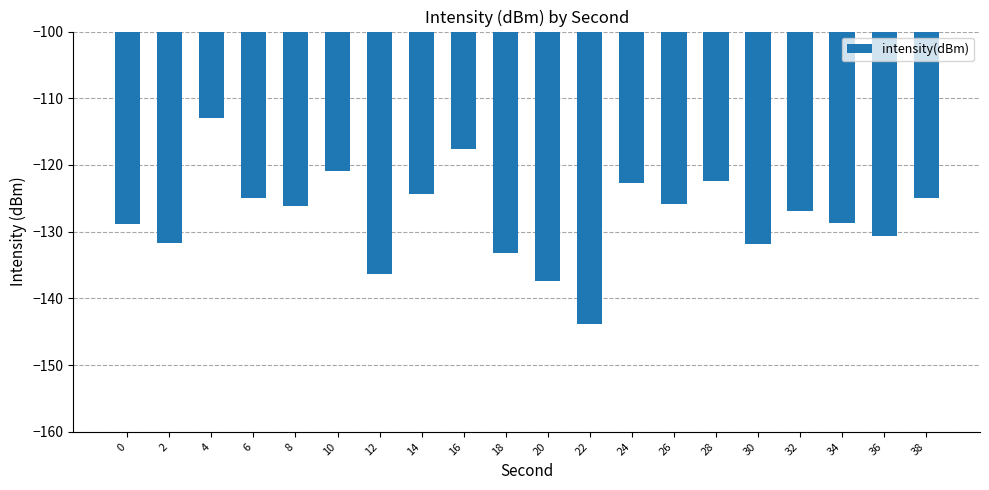

What is the sum of the values at 24 and 32?

-249.6